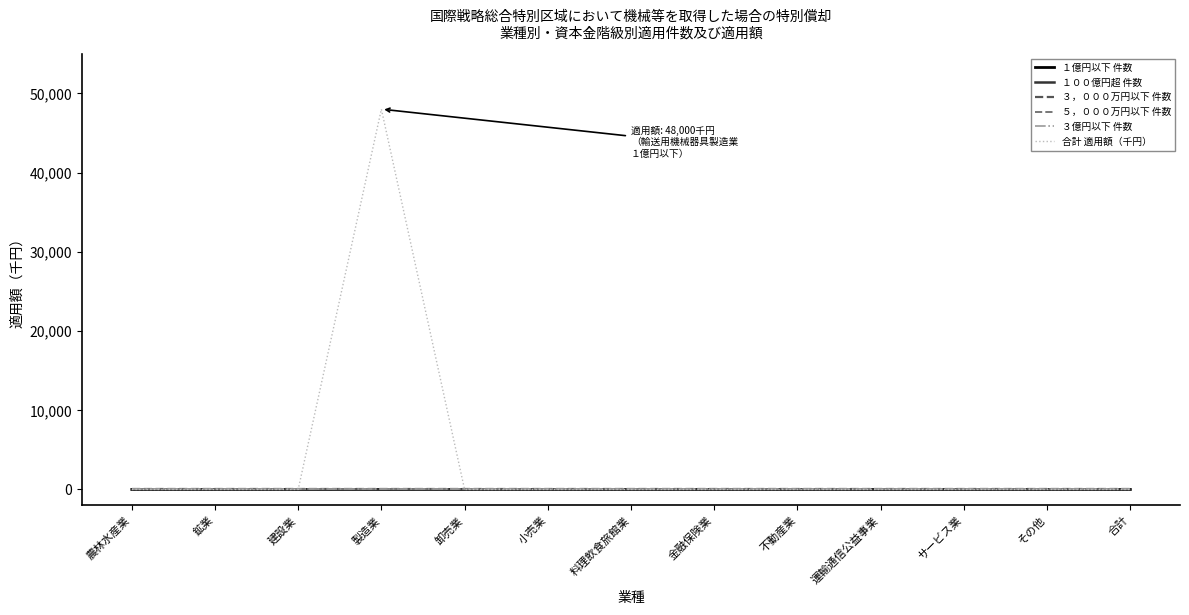

True or false: ５，０００万円以下 件数 and １億円以下 件数 intersect in this chart.

False